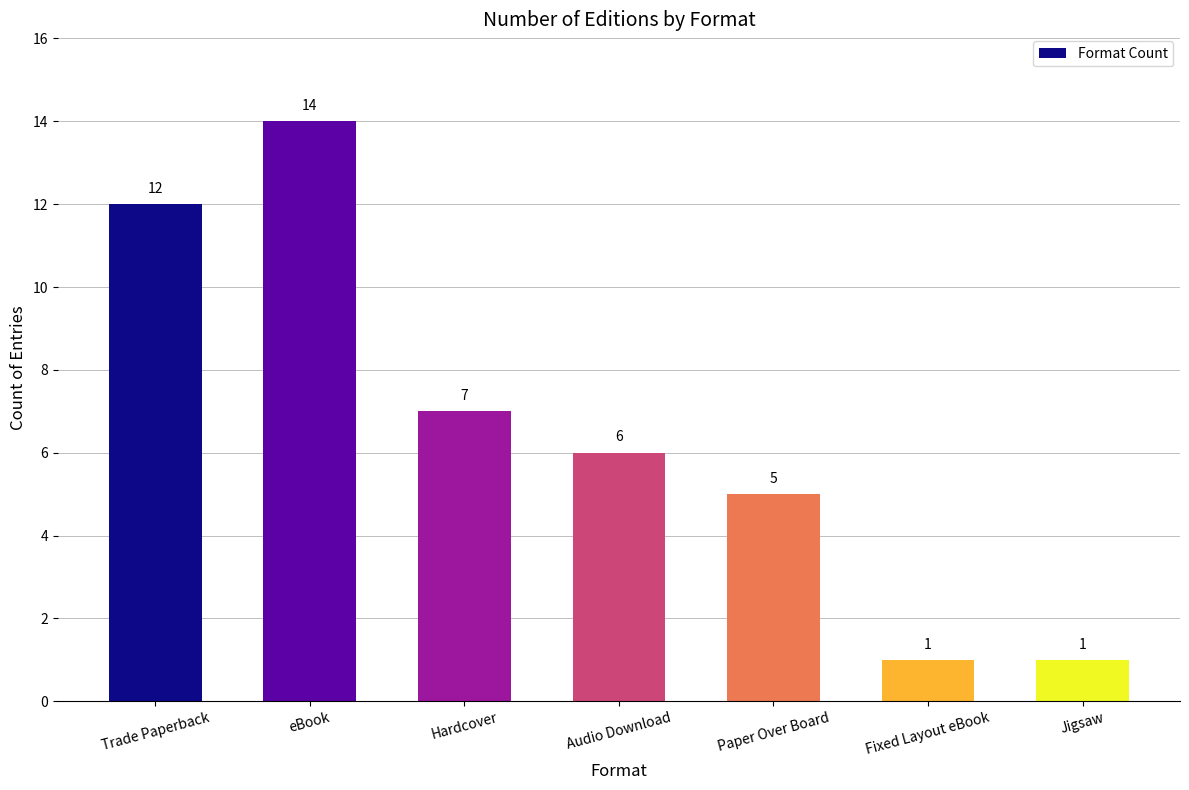

What is the minimum value shown in the chart?

1